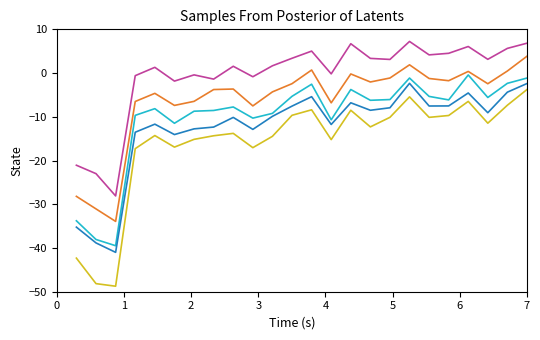

What is the smallest value displayed?

-48.7